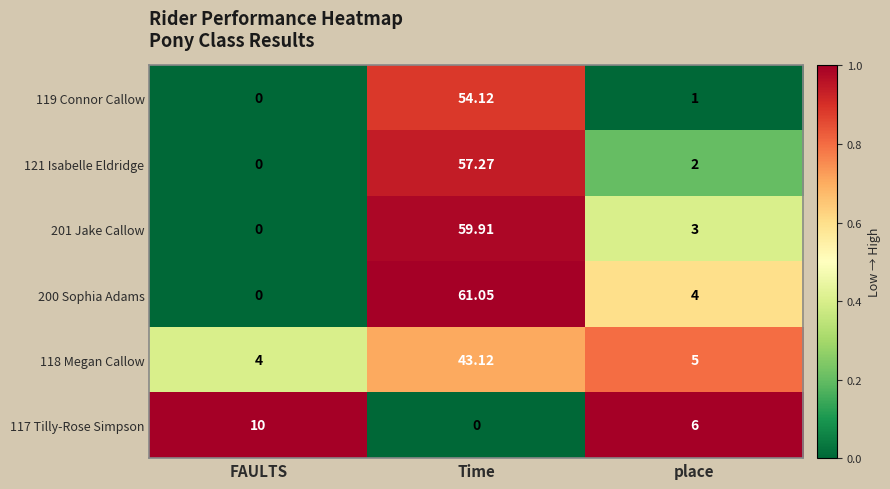

Rank the categories by 201 Jake Callow value from lowest to highest.

FAULTS, place, Time